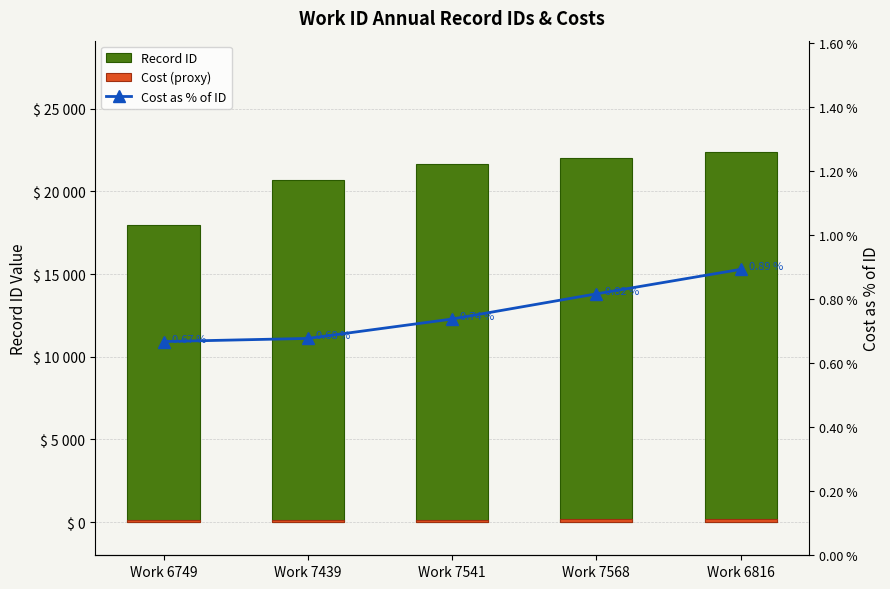

The Record ID series shows 33193.7 at Work 7568. True or false?

False